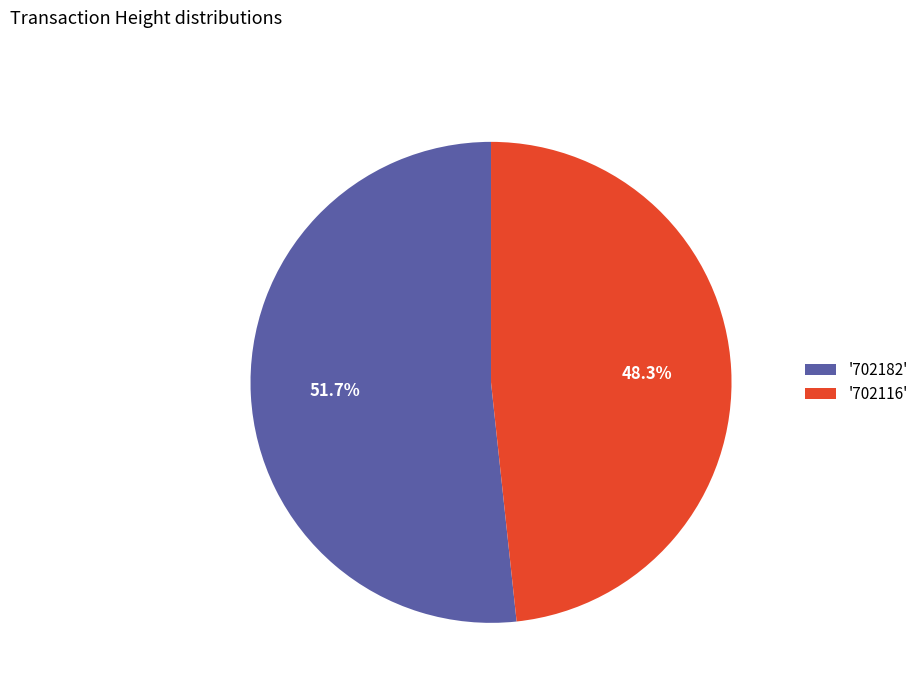

What is the smallest slice in the pie chart?

'702116'